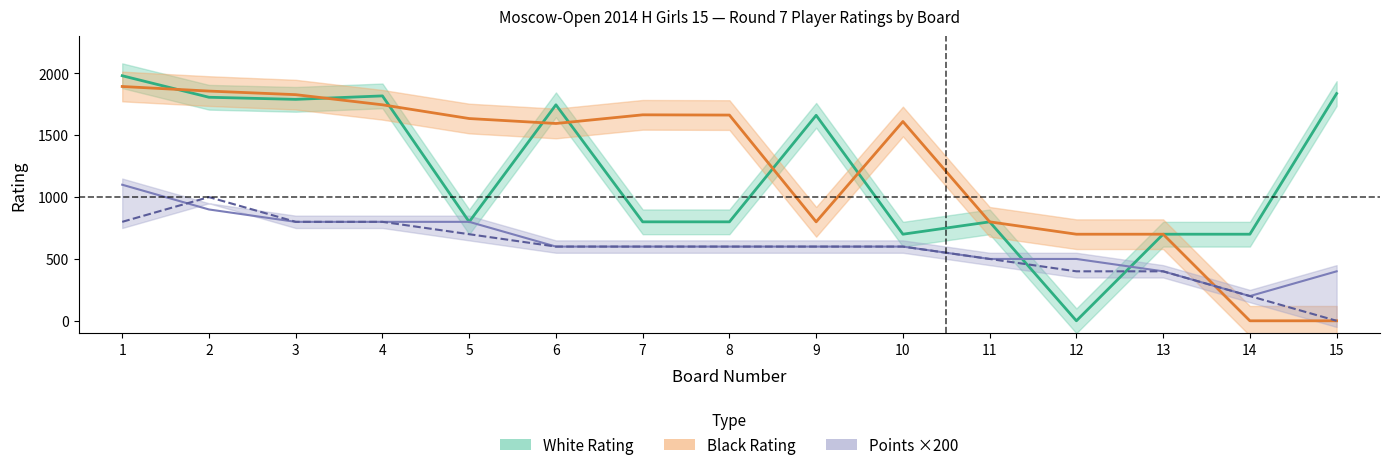

Where is Black Rating nearest to the value 947?

9